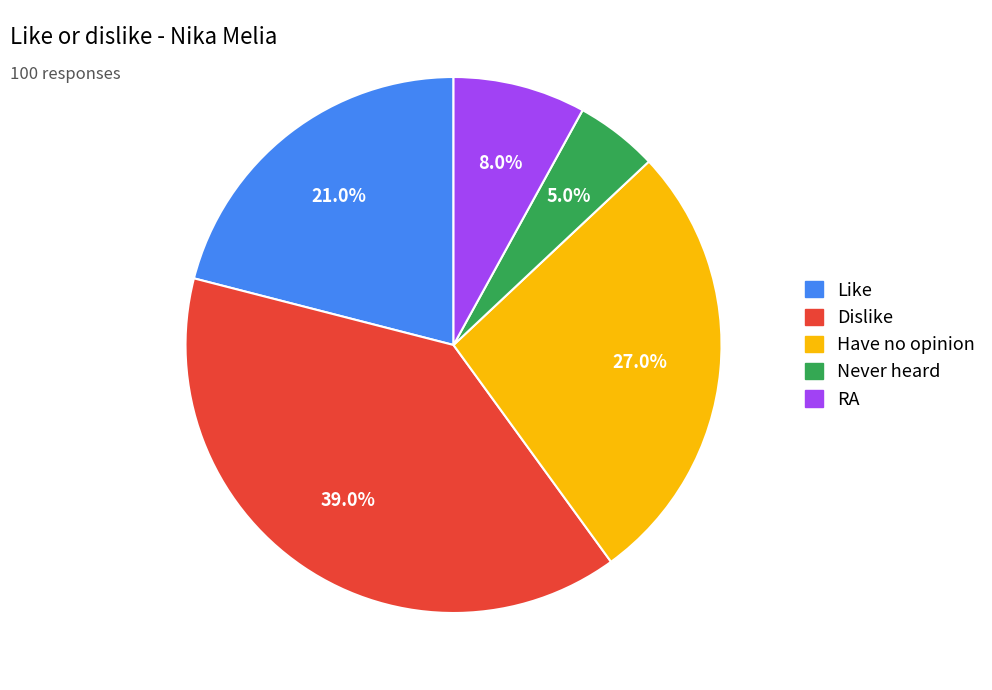

The Never heard slice represents 5% of the pie. True or false?

True